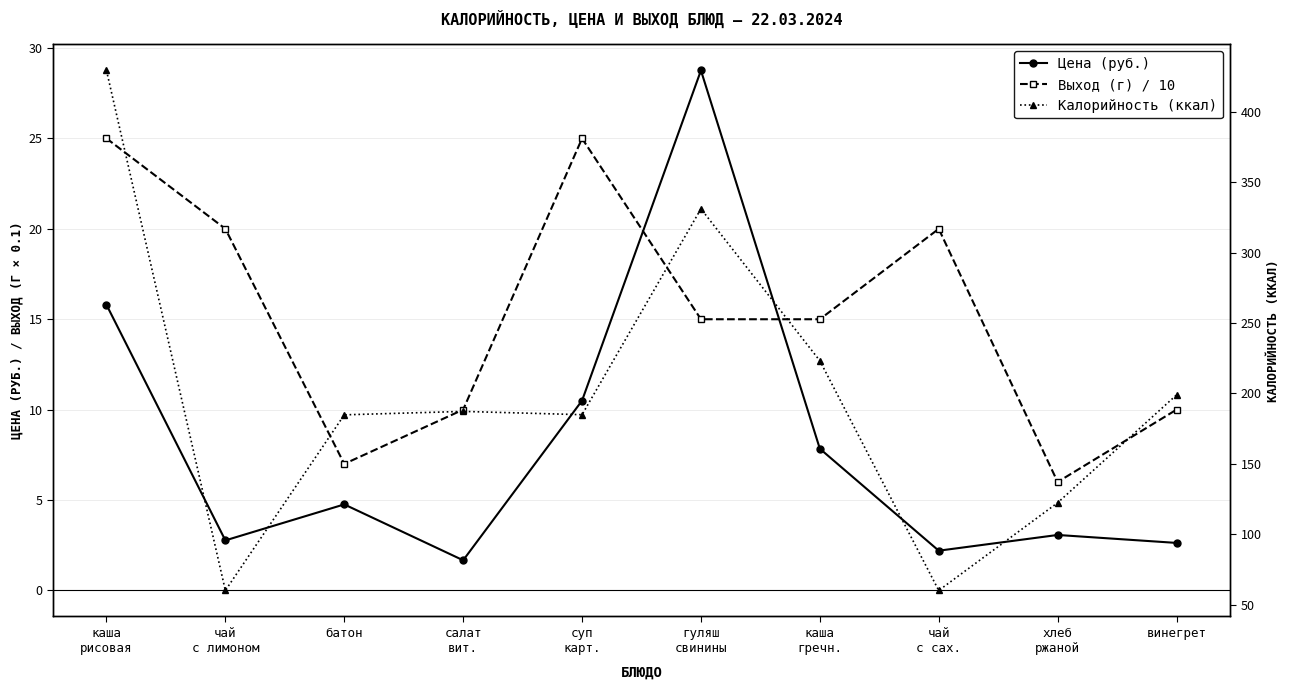

Is it true that Цена (руб.) equals 18.5 at суп
карт.?

False